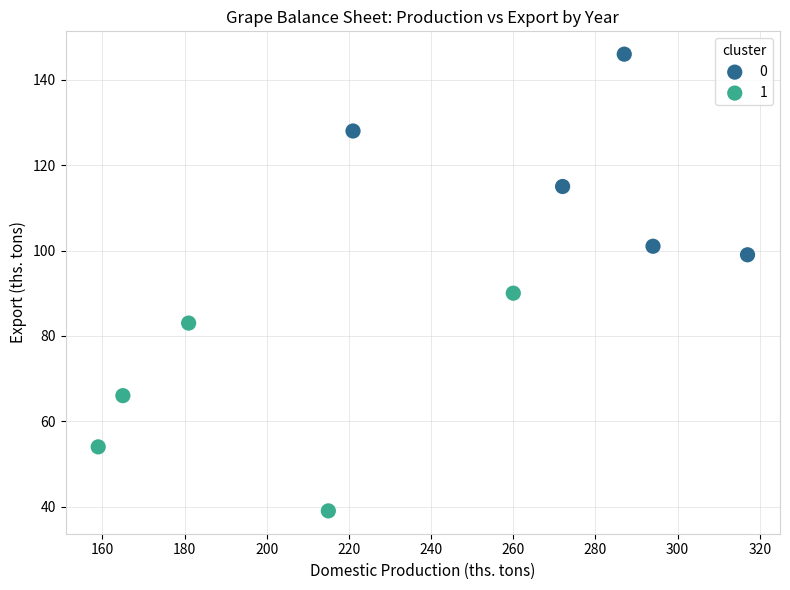

What are all the series names shown in the legend?

0, 1